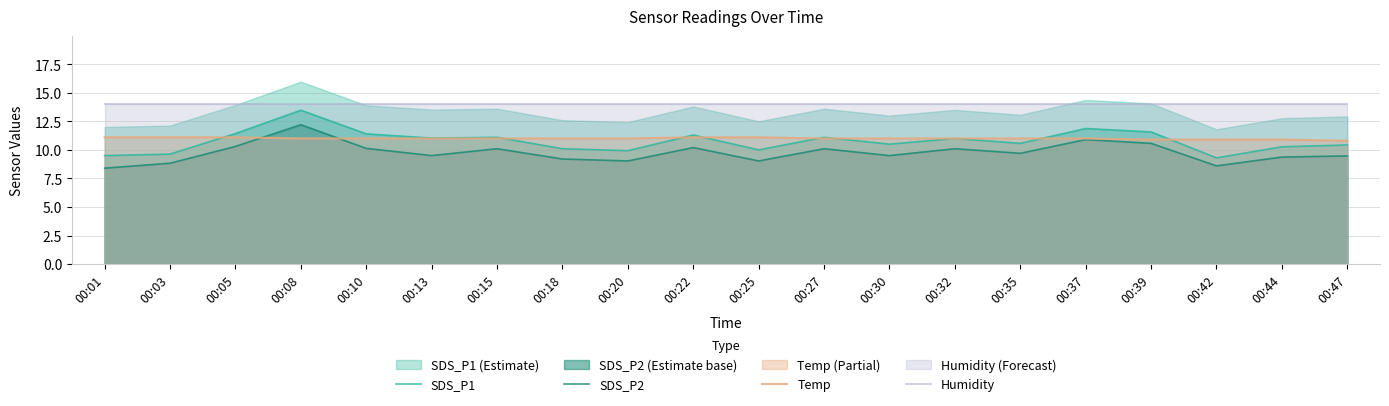

The SDS_P1 series shows 7.3 at 00:13. True or false?

False